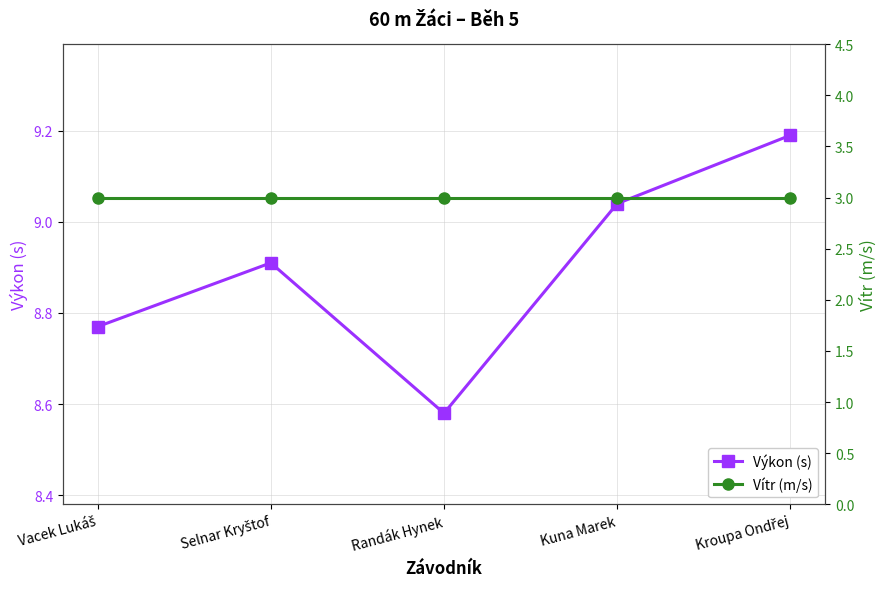

What is the label of the 1st point from the left?

Vacek Lukáš